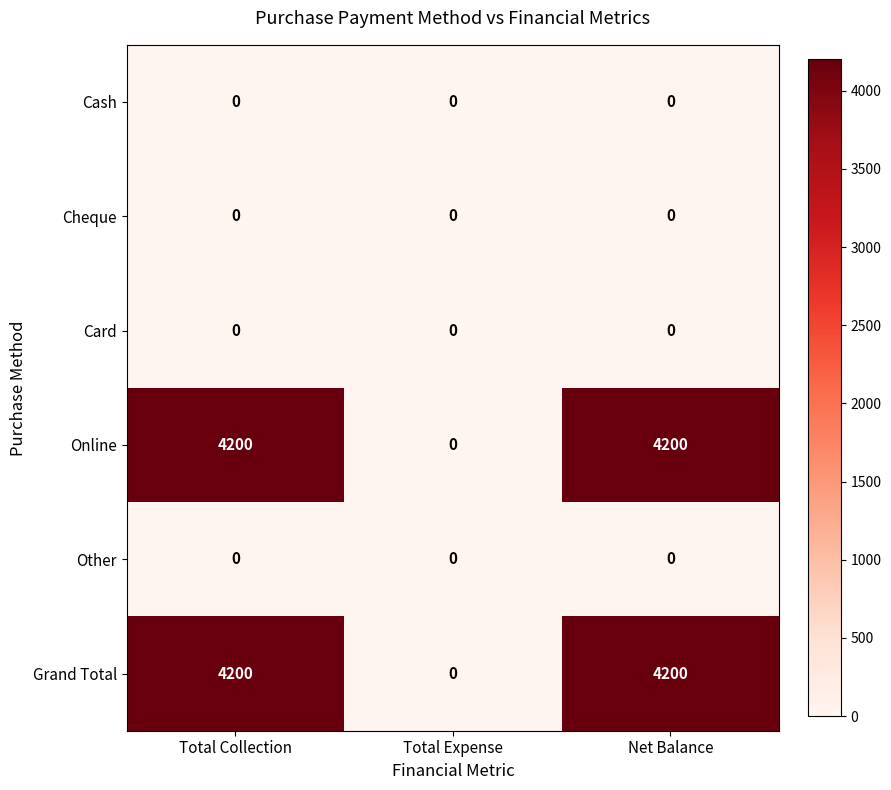

Reading right to left, what are all the values shown in this chart?

Cash: 0	0	0
Cheque: 0	0	0
Card: 0	0	0
Online: 4200	0	4200
Other: 0	0	0
Grand Total: 4200	0	4200